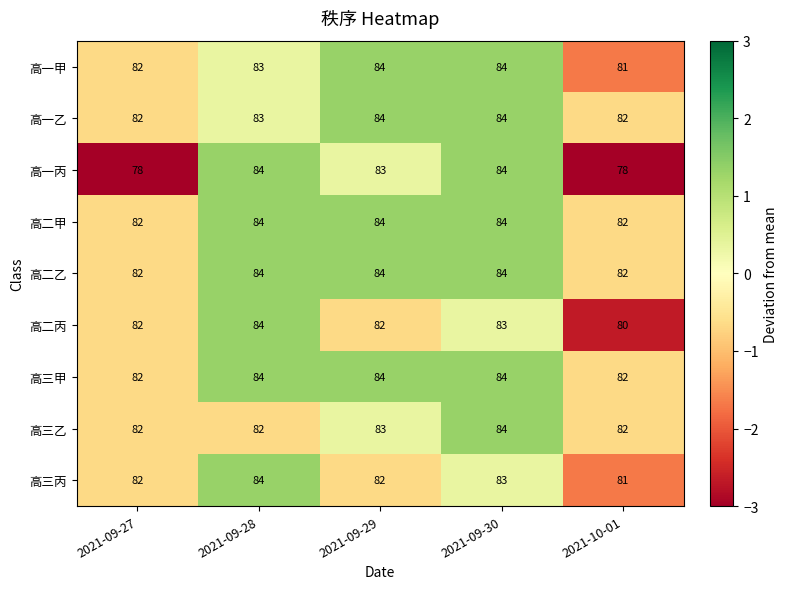

At which category is the sum across all series the highest?

2021-09-30